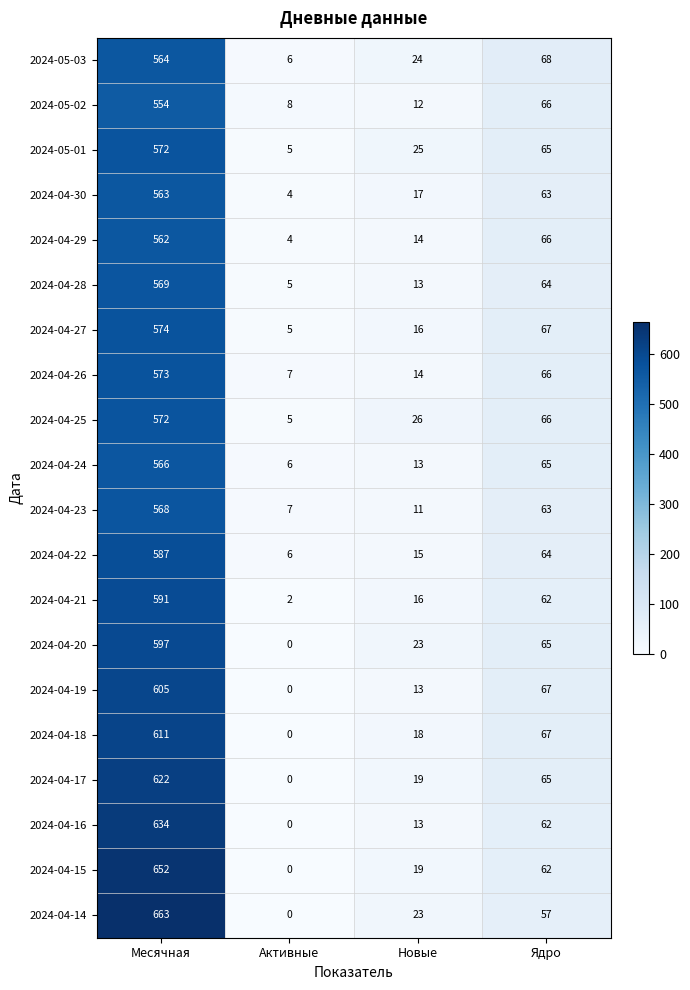

What is the difference between the maximum and minimum values in the 2024-04-27 series?

569